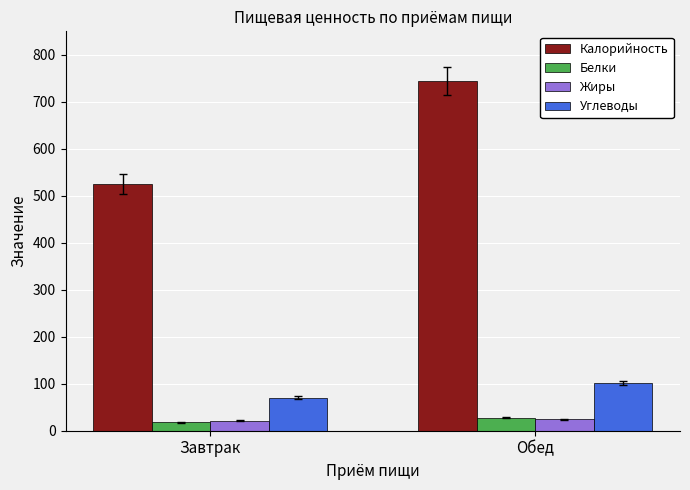

What are all the series names shown in the legend?

Калорийность, Белки, Жиры, Углеводы